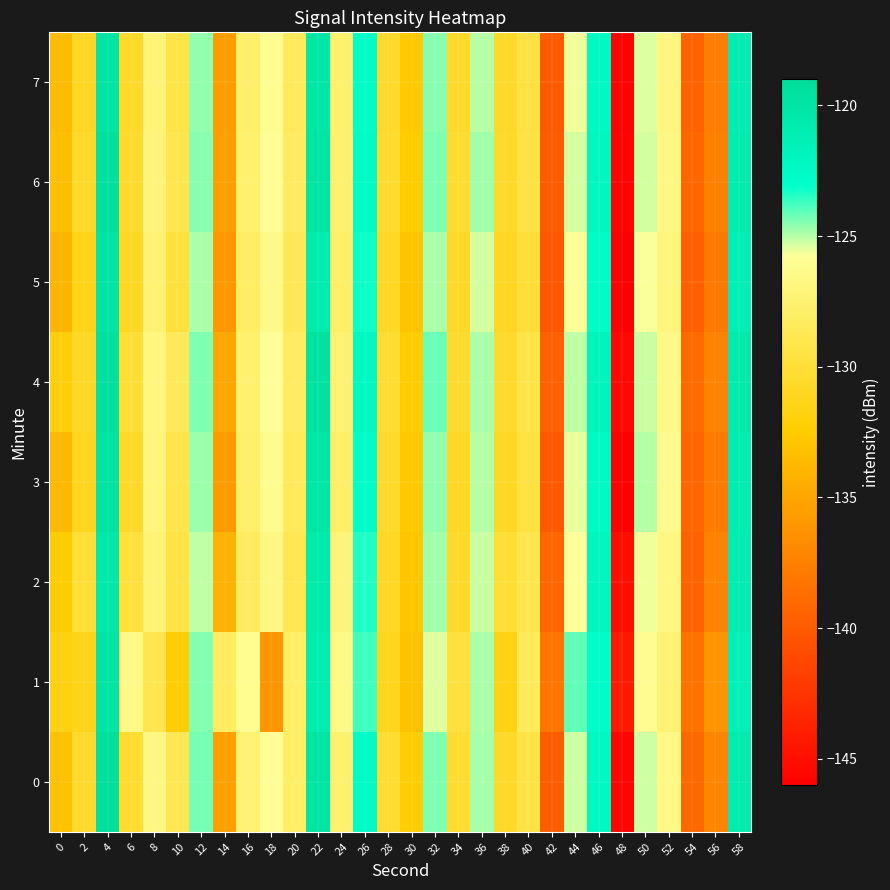

What is the total value across all series at 38?

-1046.0